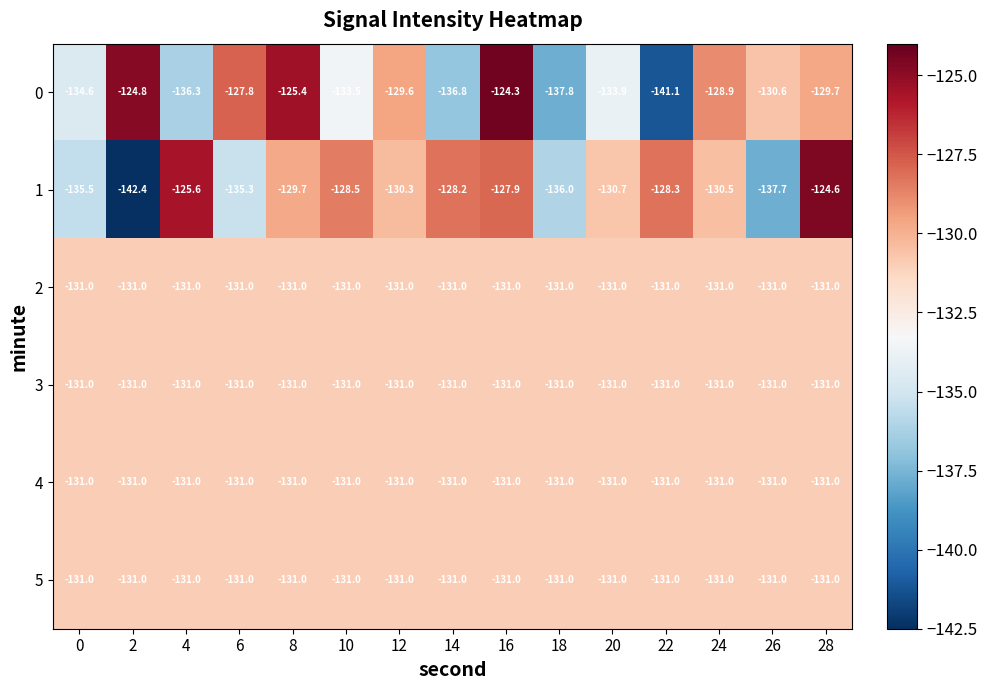

The value of 4 at 10 is -131.0. True or false?

True